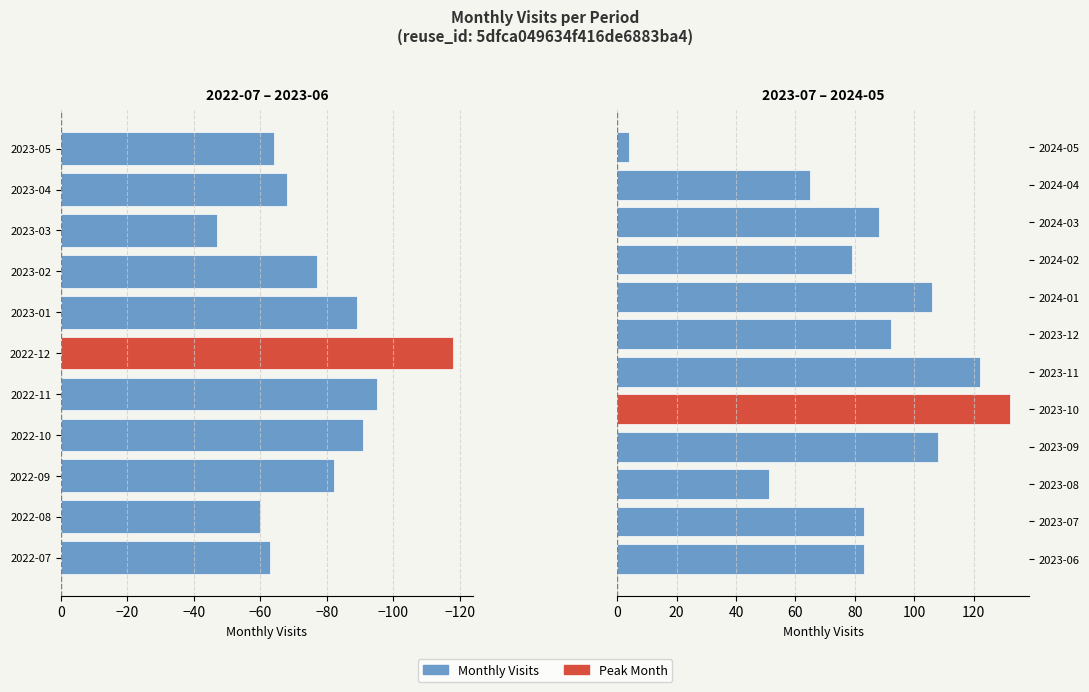

Which has a higher value, 2024-01 or 2023-07?

2024-01